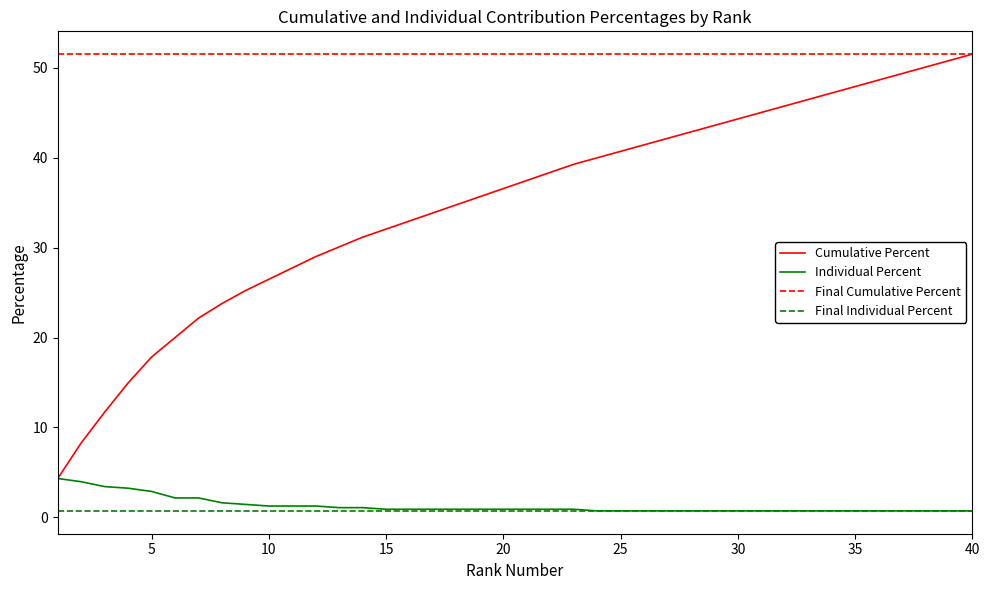

What is the minimum value for percent?

0.7